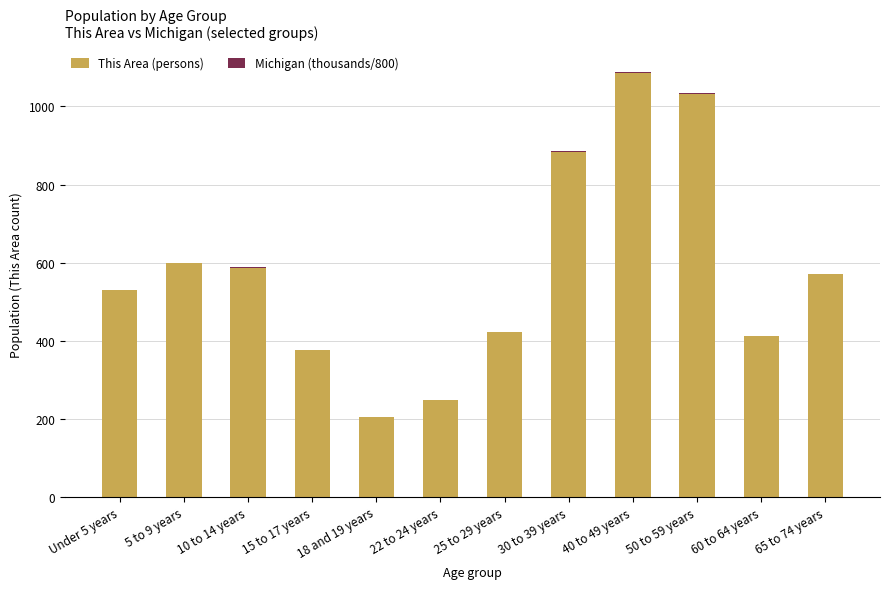

What is the sum of all This Area (persons) values?

6948.0